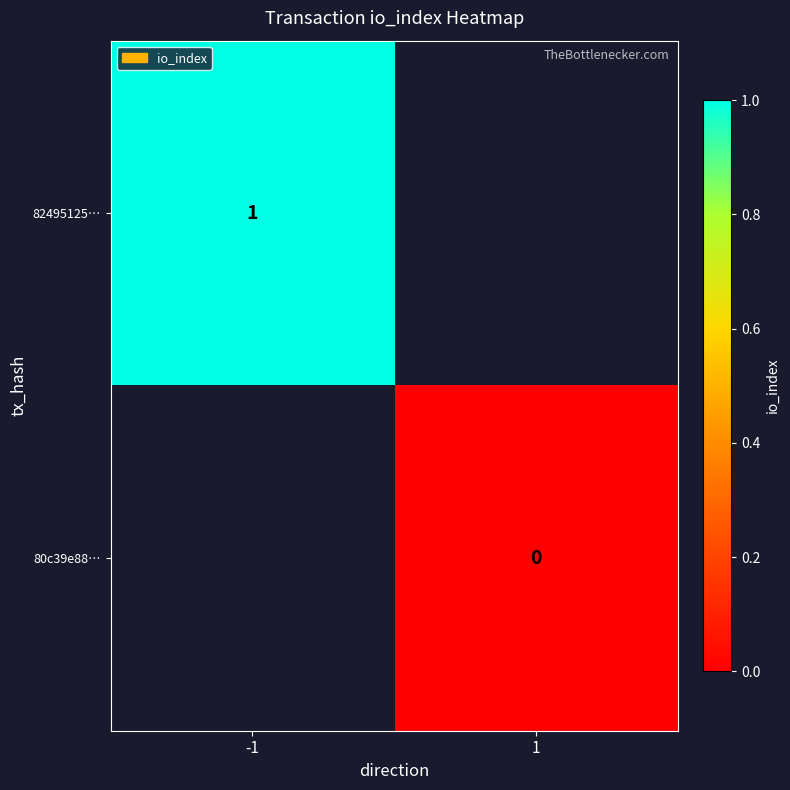

Where is 82495125… nearest to the value 1?

-1